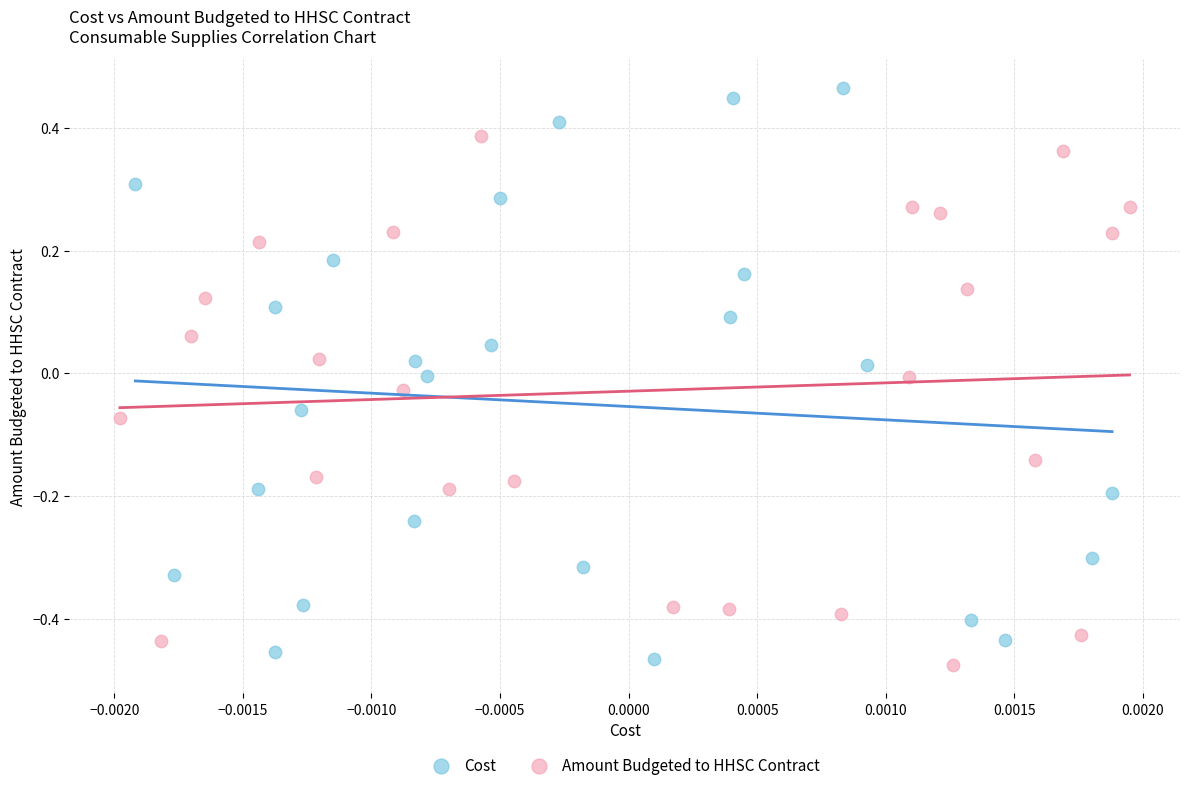

Which series reaches the minimum Y coordinate?

Amount Budgeted to HHSC Contract